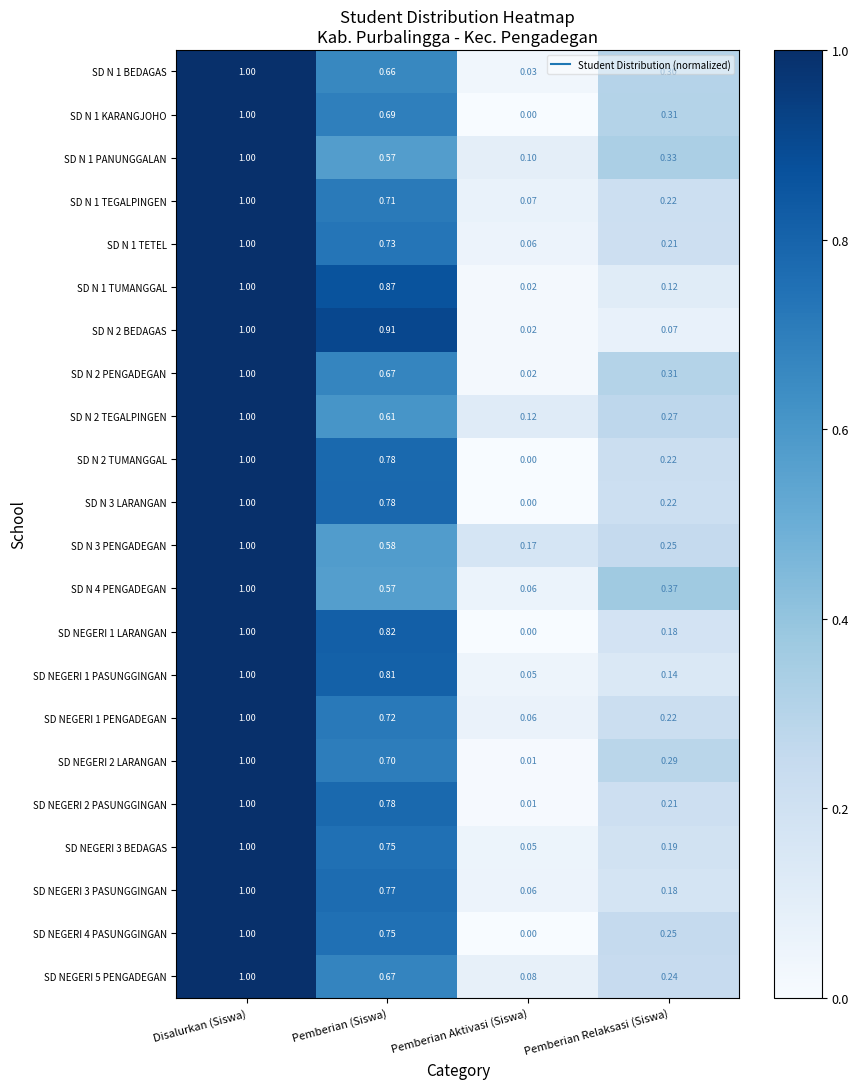

Rank the categories by SD N 2 TUMANGGAL value from lowest to highest.

Pemberian Aktivasi (Siswa), Pemberian Relaksasi (Siswa), Pemberian (Siswa), Disalurkan (Siswa)